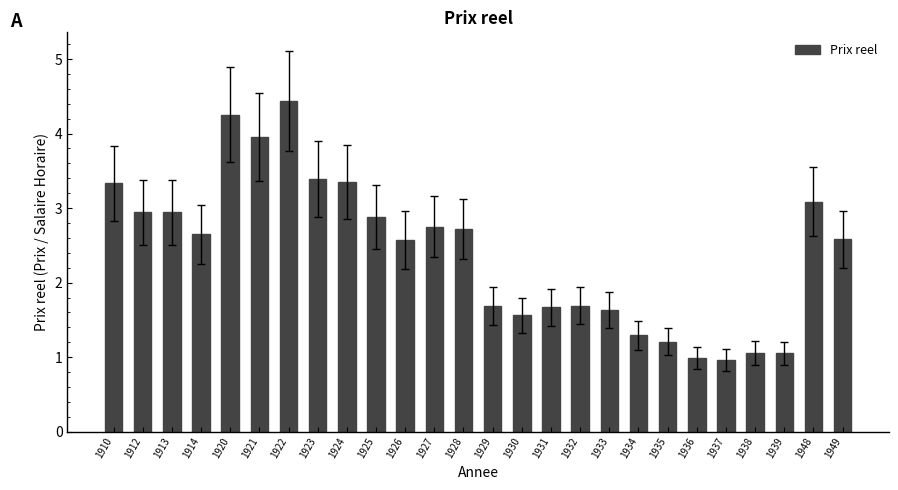

Where does the data first go above 2?

1910